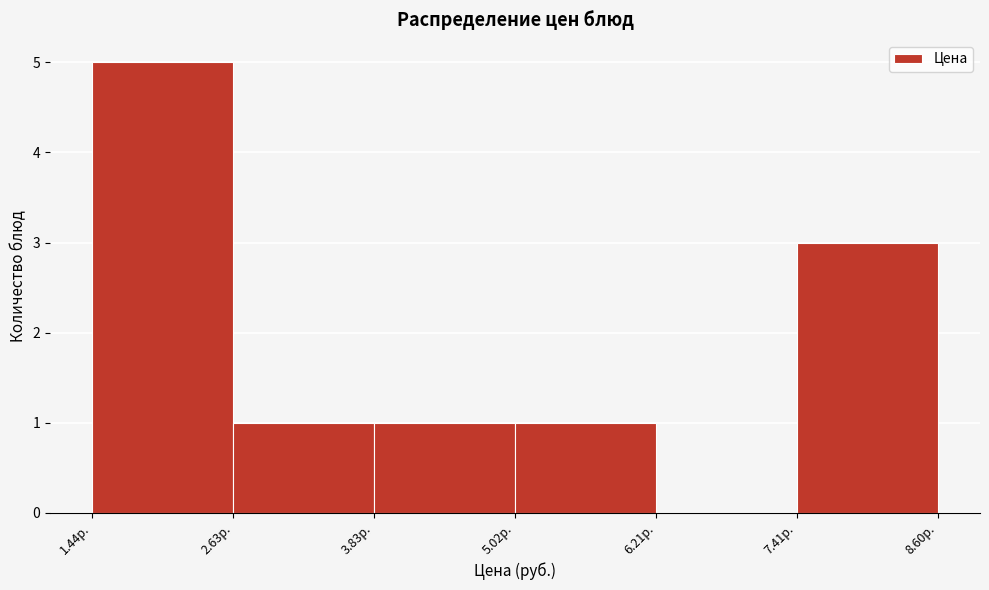

What is the height of the bar covering 2.6 to 3.8 on the x-axis? Neither the bar edges nor the heights are printed on the chart, so give them approximately, as read against the axes.

1